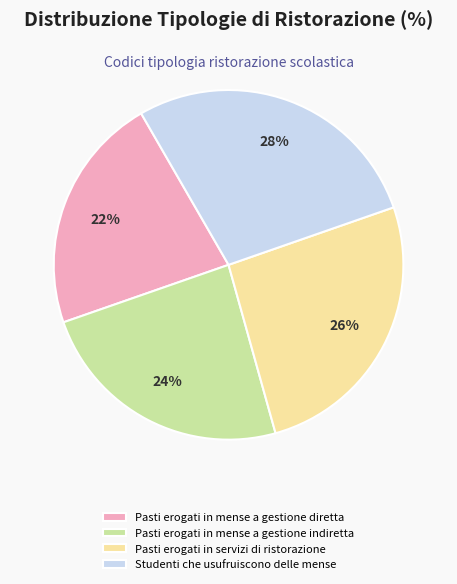

To the nearest percent, what percentage of the pie is Studenti che usufruiscono delle mense?

28%